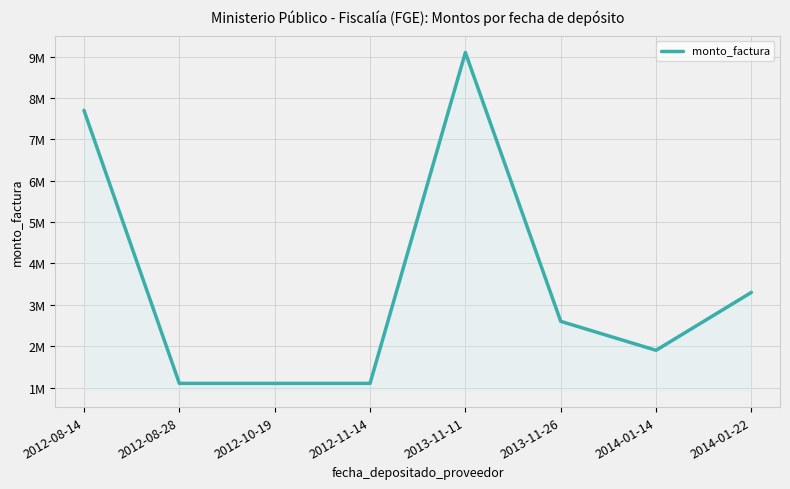

Does the chart display data point markers on the line(s)?

No